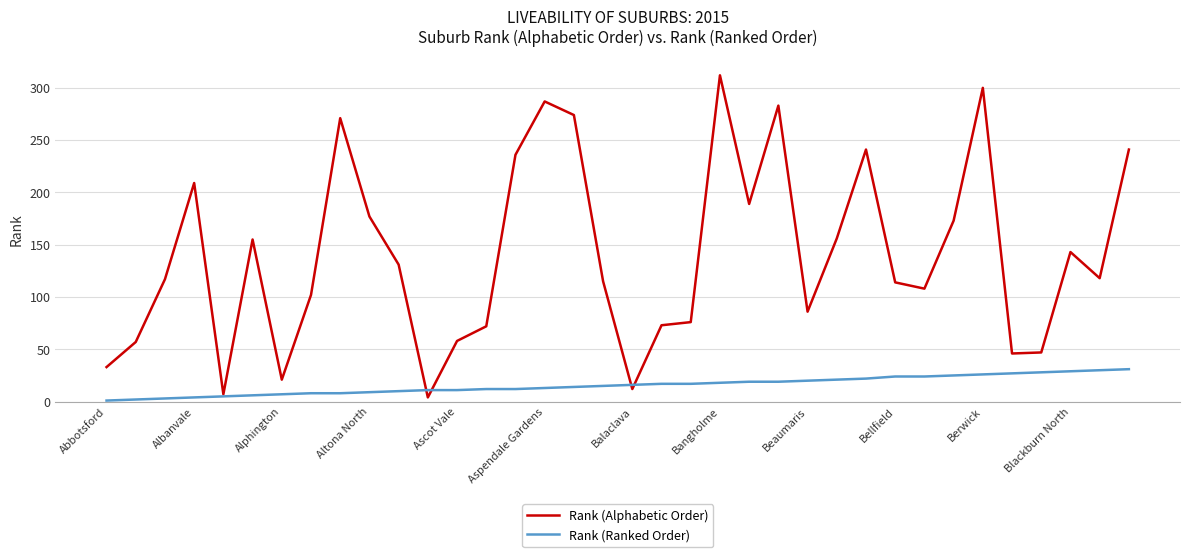

Which series has the largest total across all categories?

Rank (Alphabetic Order)